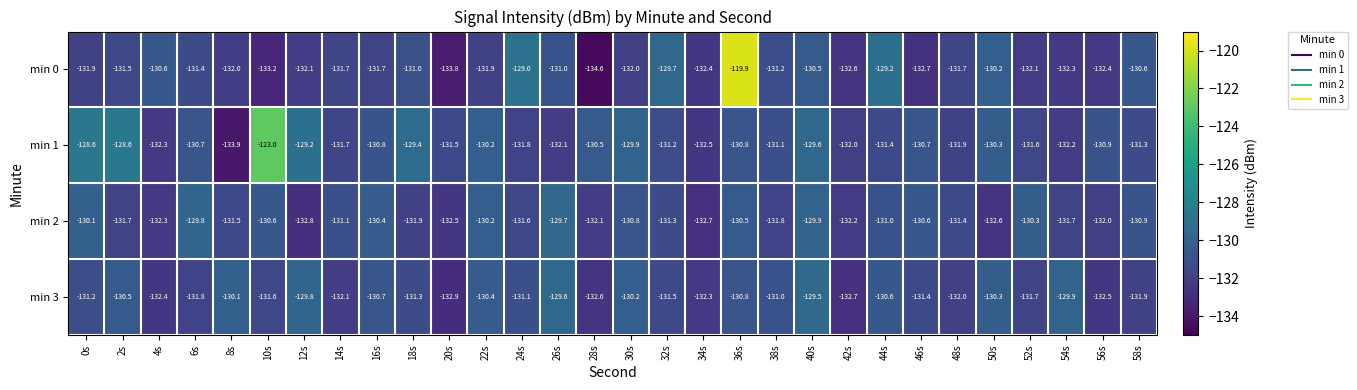

Which label corresponds to the smallest value in the chart?

28s